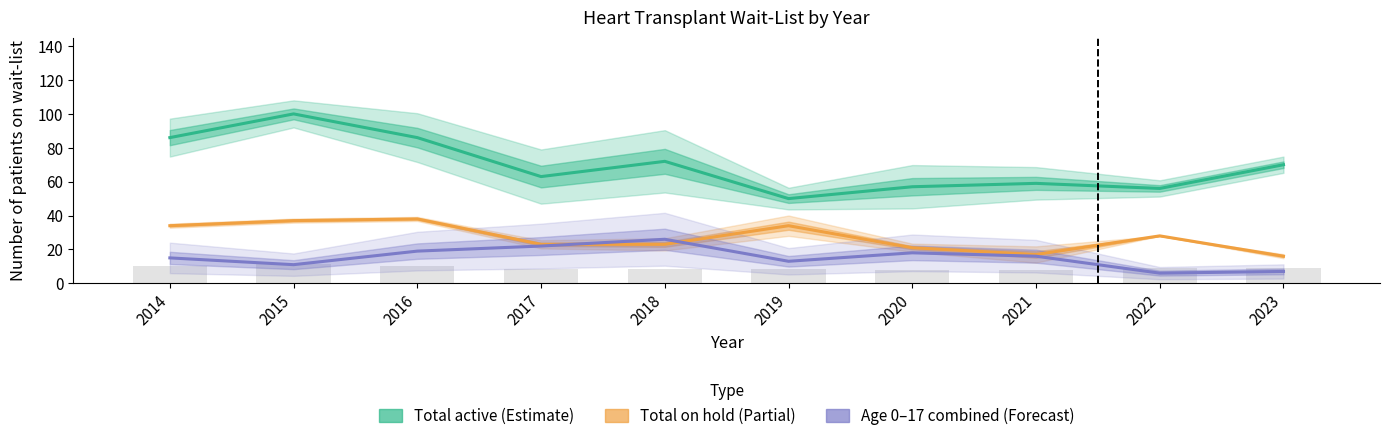

At how many categories does at least one series exceed 19?

10